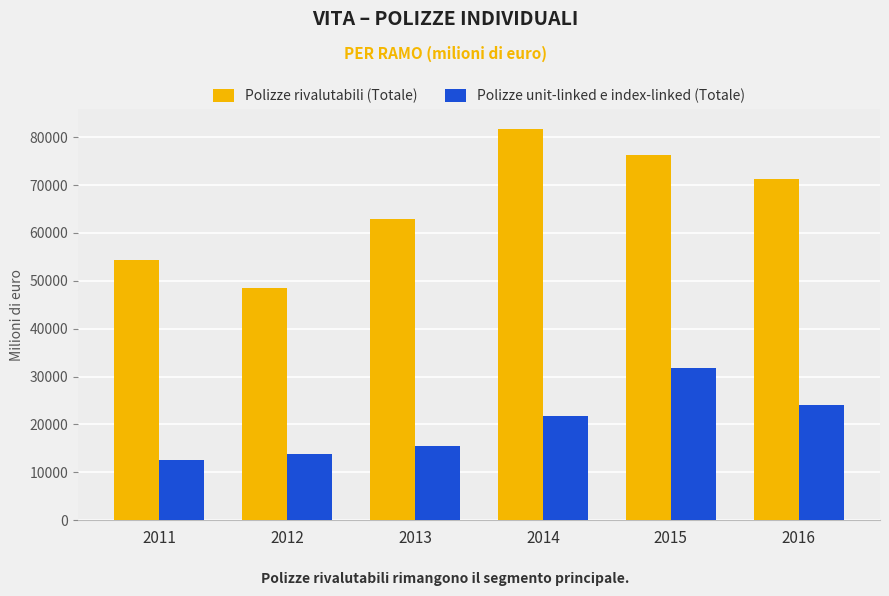

The Polizze unit-linked e index-linked (Totale) series shows 34106 at 2014. True or false?

False